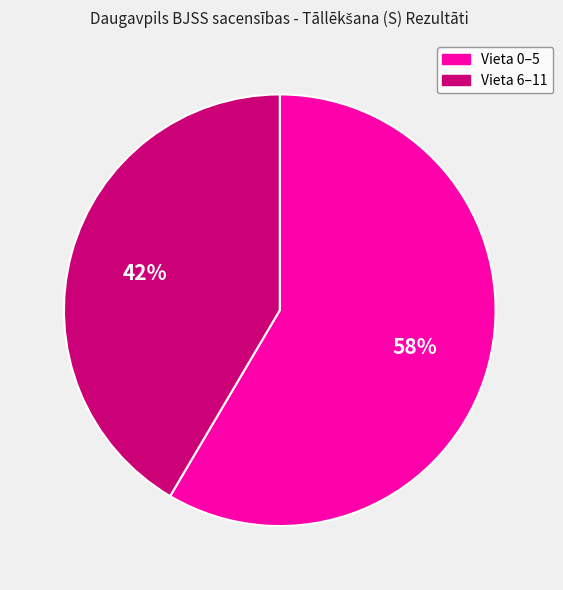

What percentage is the Vieta 6–11 slice, to the nearest percent?

42%